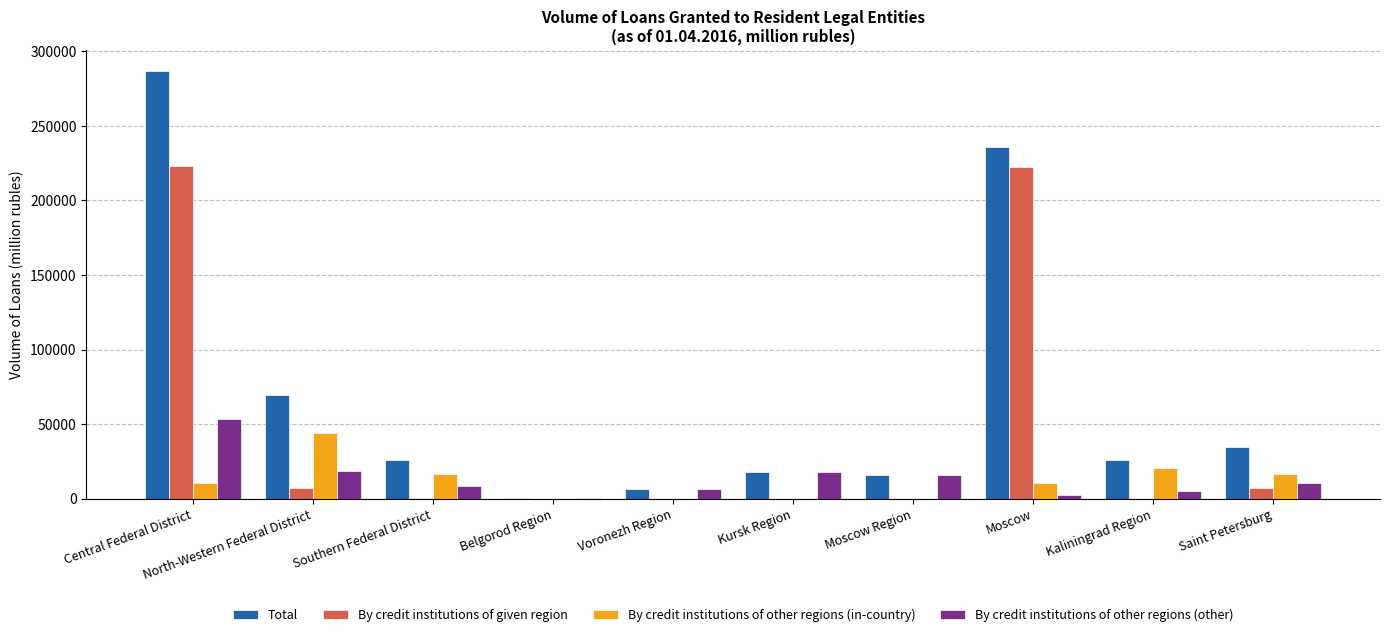

Is the value of Total at Moscow Region greater than the value of By credit institutions of given region at Belgorod Region?

Yes